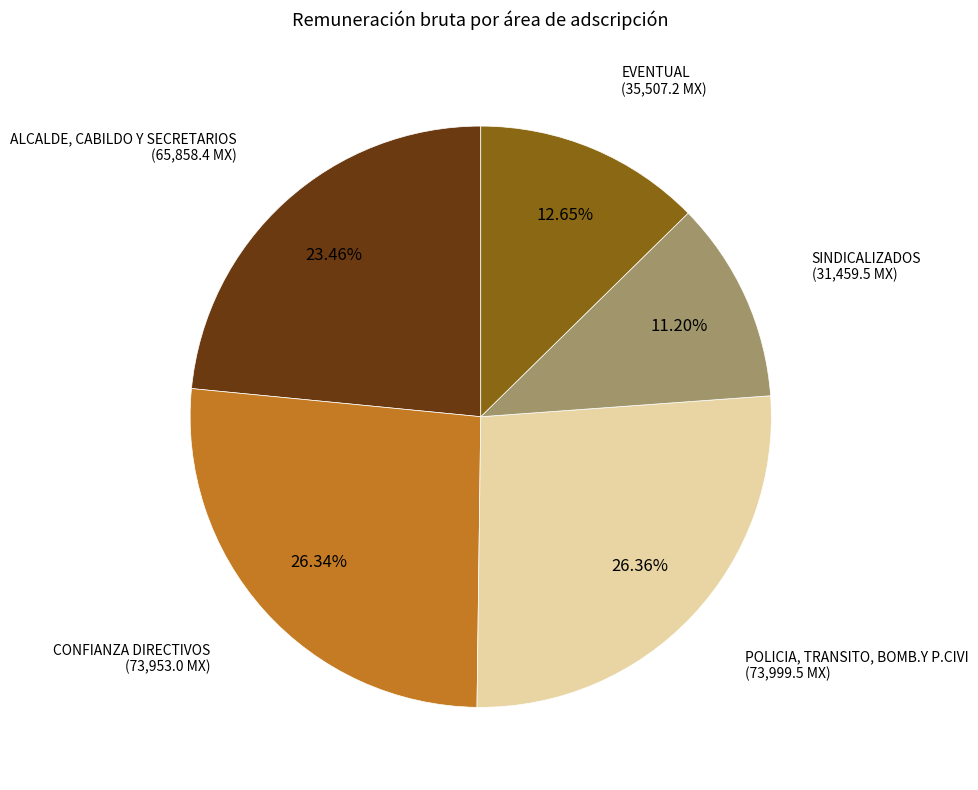

Is there any slice that represents more than half of the pie?

No